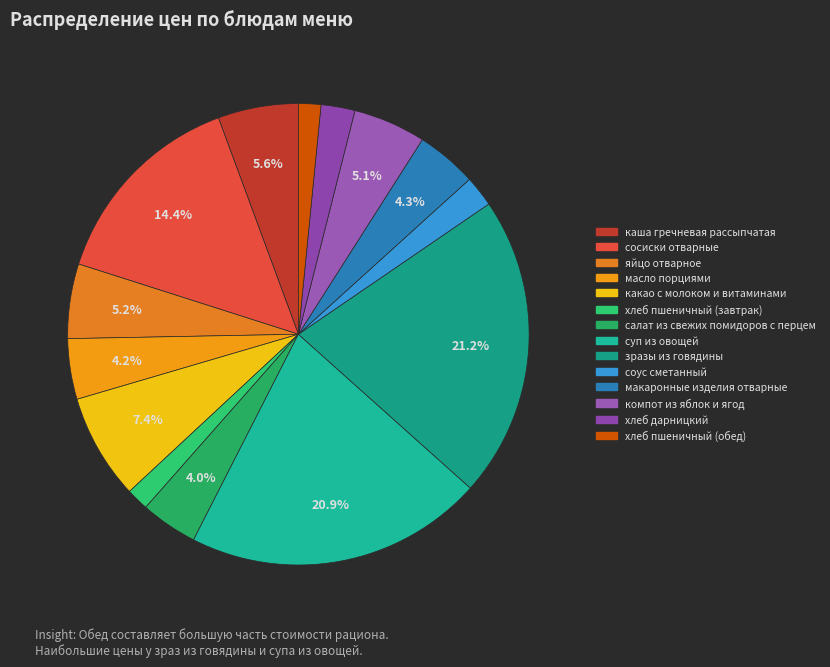

Rank the categories by value from highest to lowest.

зразы из говядины, суп из овощей, сосиски отварные, какао с молоком и витаминами, каша гречневая рассыпчатая, яйцо отварное, компот из яблок и ягод, макаронные изделия отварные, масло порциями, салат из свежих помидоров с перцем, хлеб дарницкий, соус сметанный, хлеб пшеничный (завтрак), хлеб пшеничный (обед)